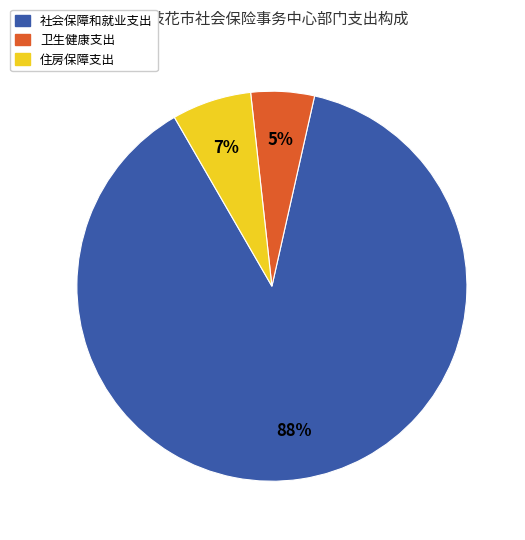

How many segments does this pie chart have?

3